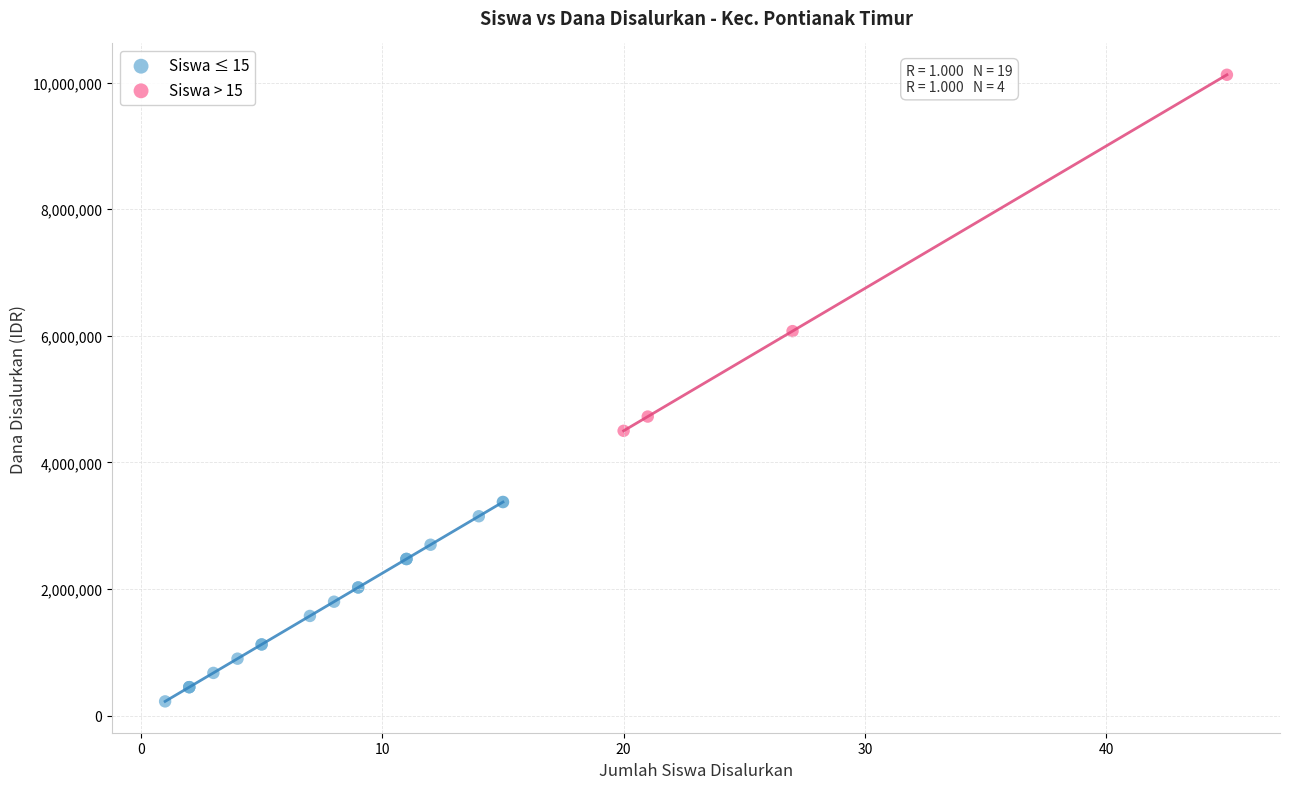

Which series reaches the maximum Y coordinate?

Siswa > 15